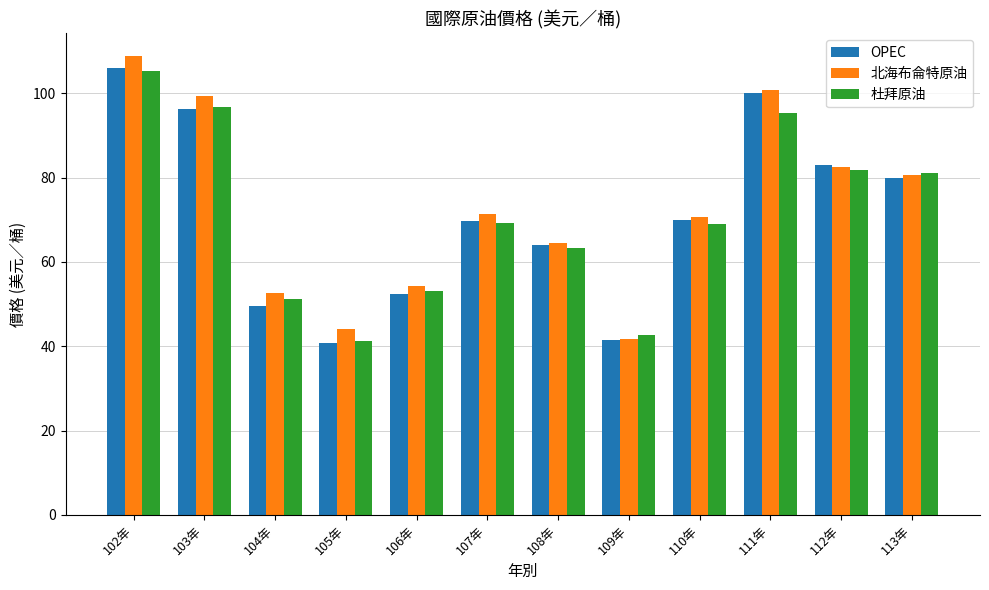

How many categories are shown in the chart?

12